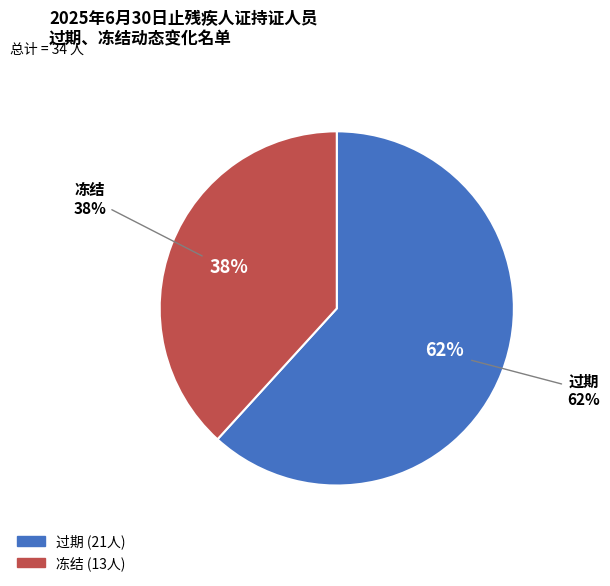

What percentage is the 冻结 slice, to the nearest percent?

38%